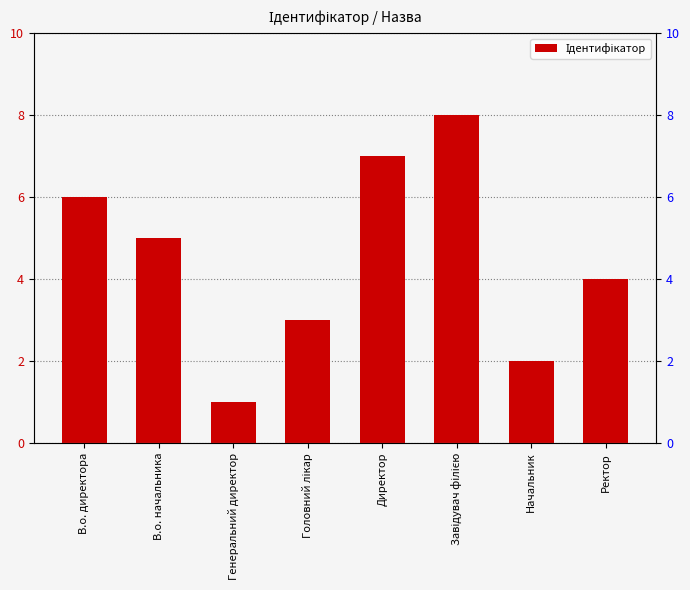

What is the label of the 1st bar from the right?

Ректор